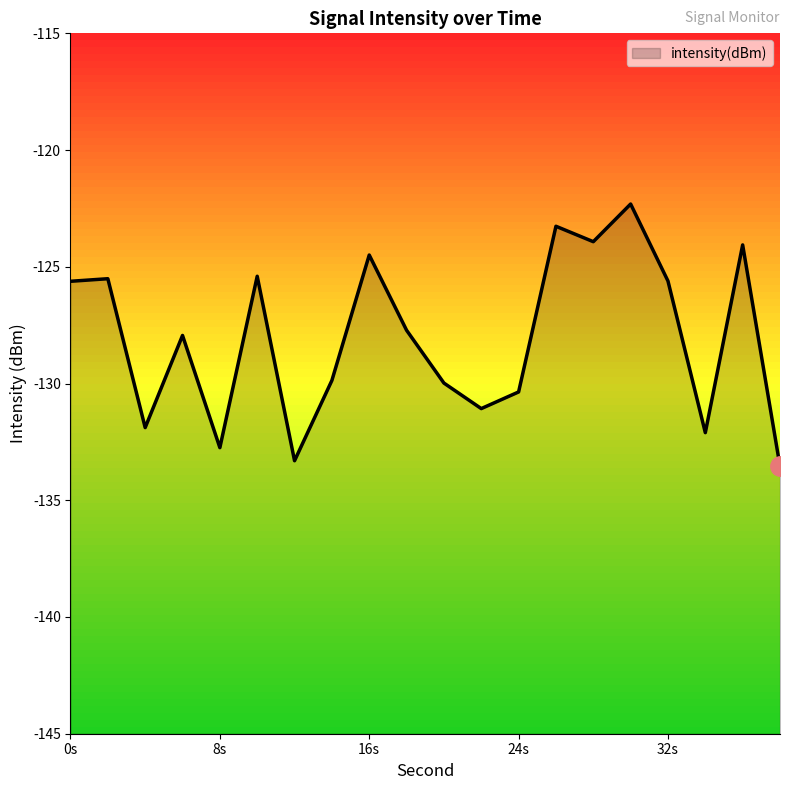

What is the value of the 18th point from the left?

-132.1